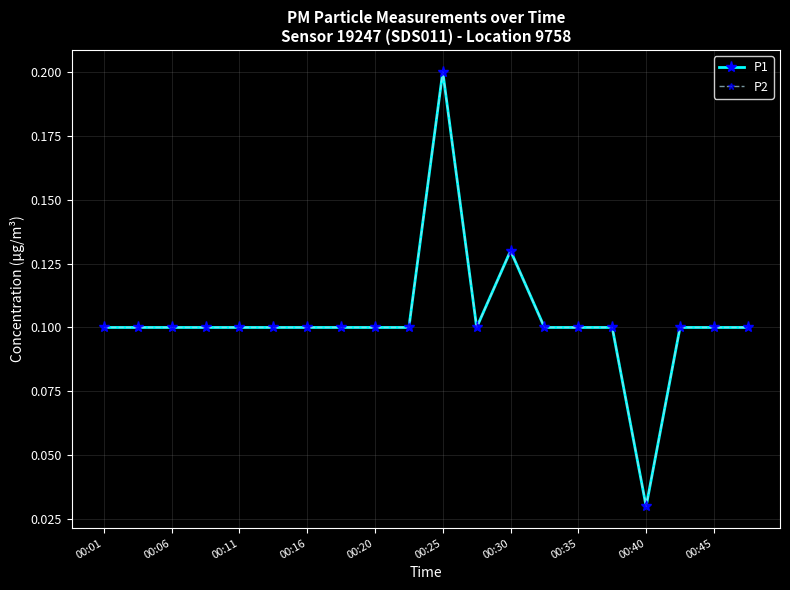

Is this an area chart (filled region under the line)?

No